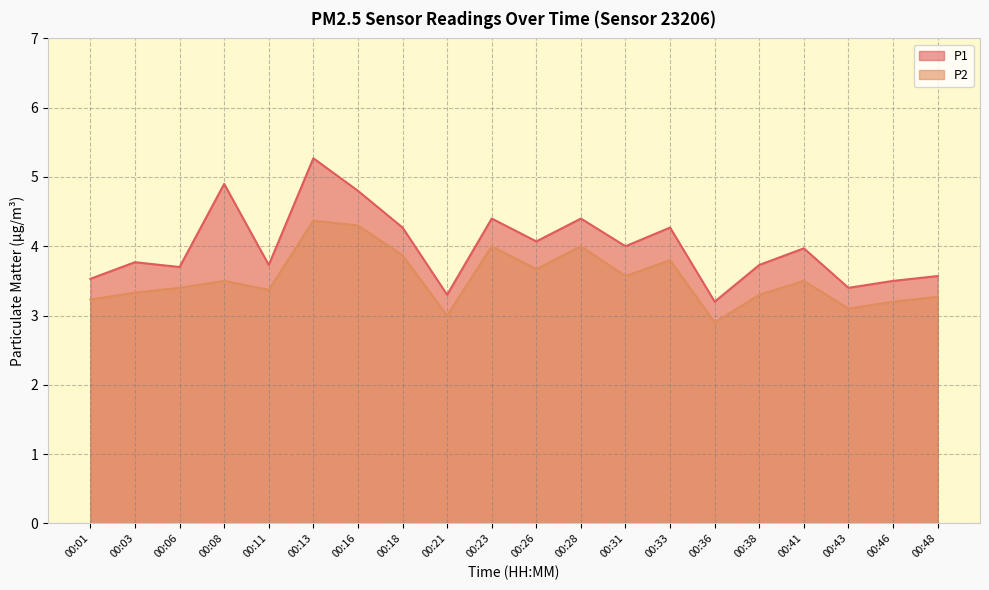

Is it true that P1 equals 3.2 at 00:36?

True